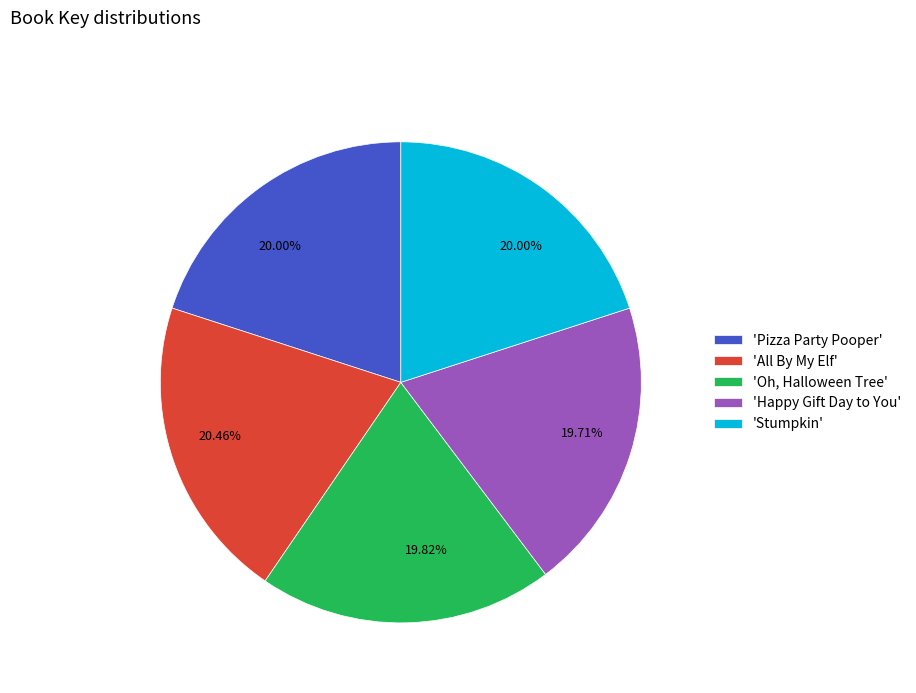

Approximately how many times larger is the value at 'Happy Gift Day to You' compared to 'Oh, Halloween Tree'?

1.0